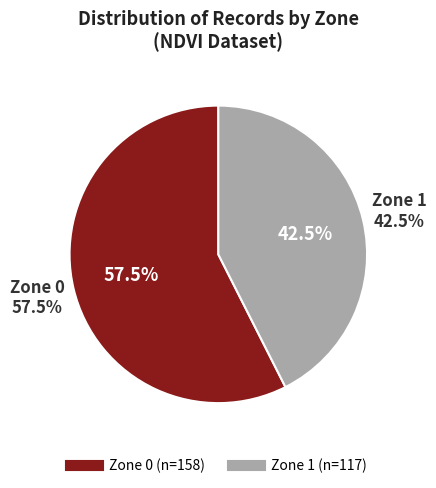

What is the total percentage of Zone 1 and Zone 0?

100.0%